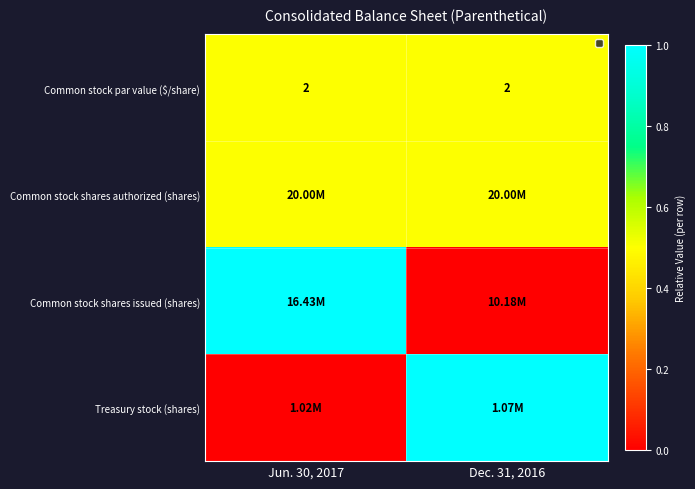

The value of Common stock par value ($/share) at Dec. 31, 2016 is 0.1. True or false?

False